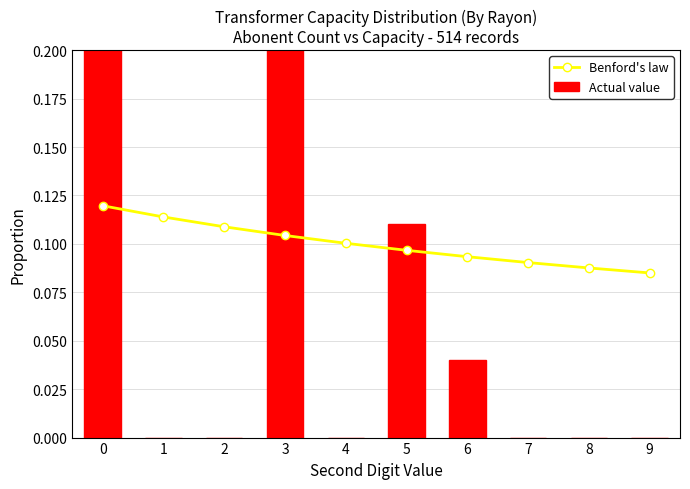

What is the value of the Actual value bar at the 1st from the left?

0.5